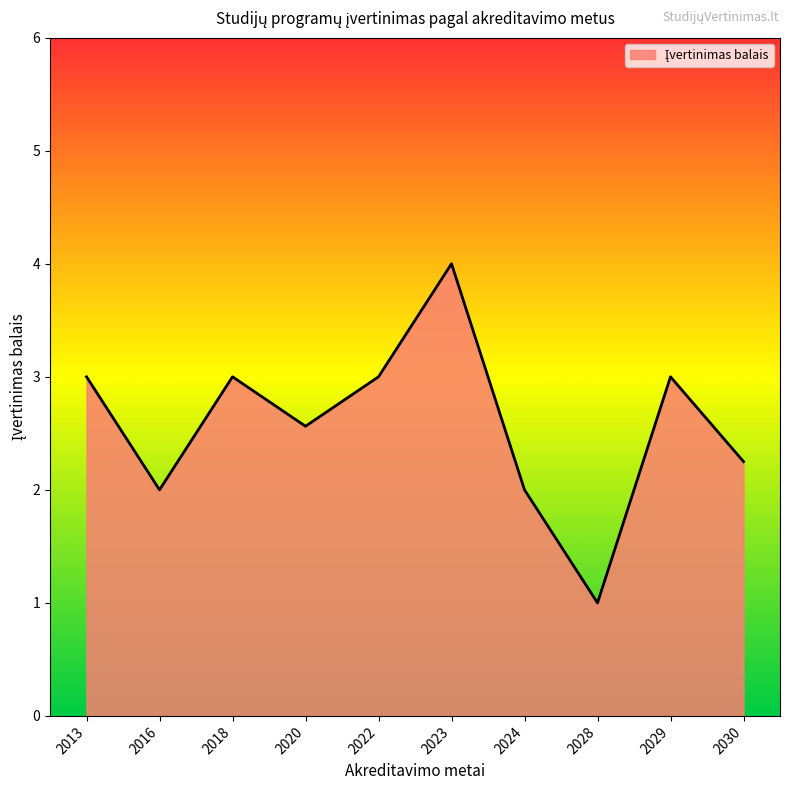

How many lines are shown in the chart?

1